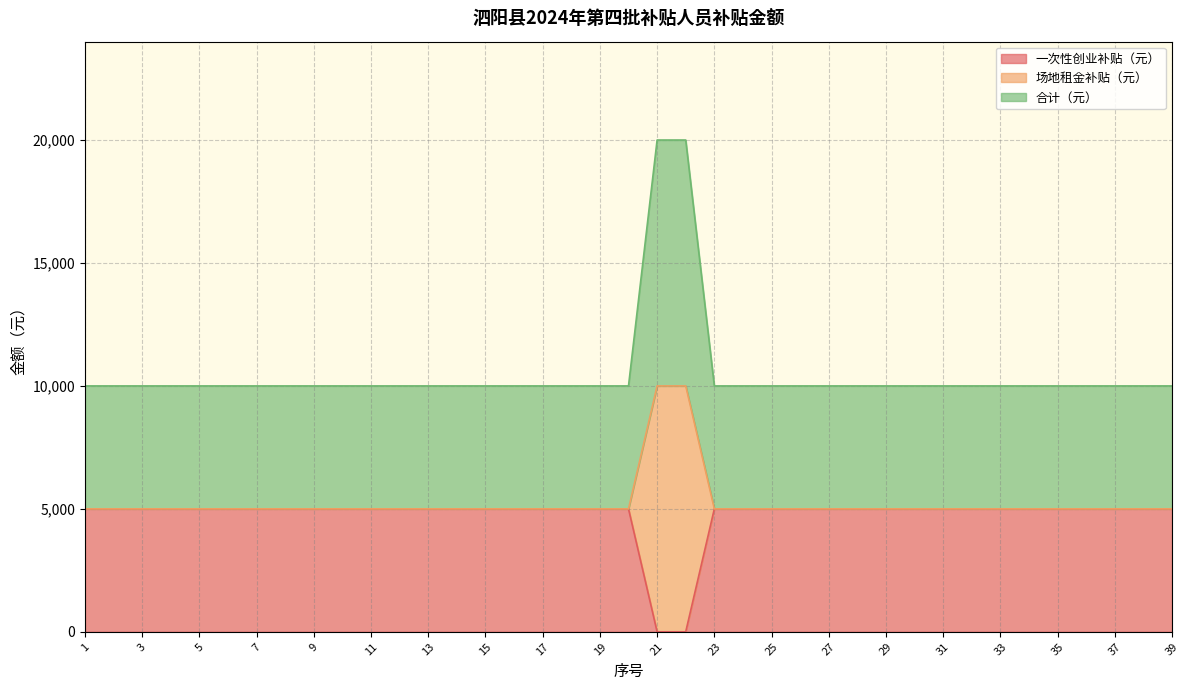

At 12, list the series in order from smallest to largest.

一次性创业补贴（元）, 场地租金补贴（元）, 合计（元）